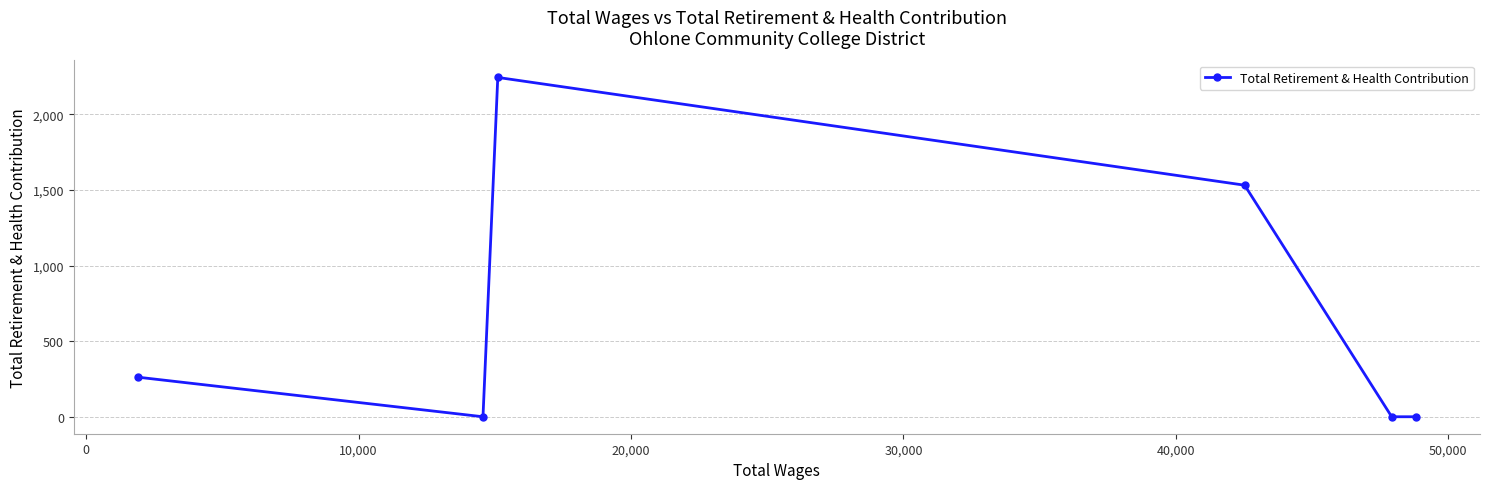

What is the sum of all values?

4039